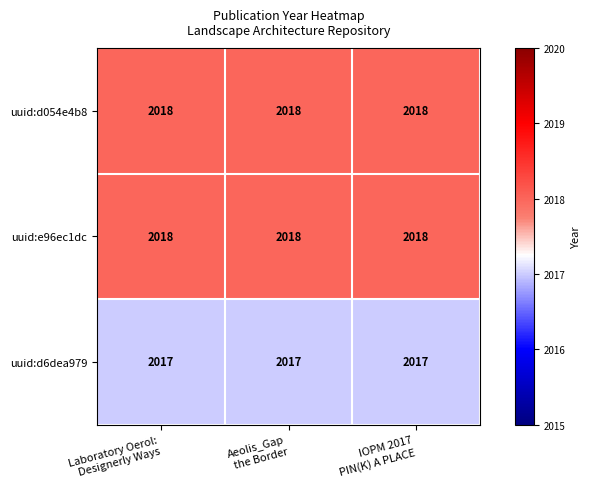

What is the average value of the uuid:d6dea979 series?

2017